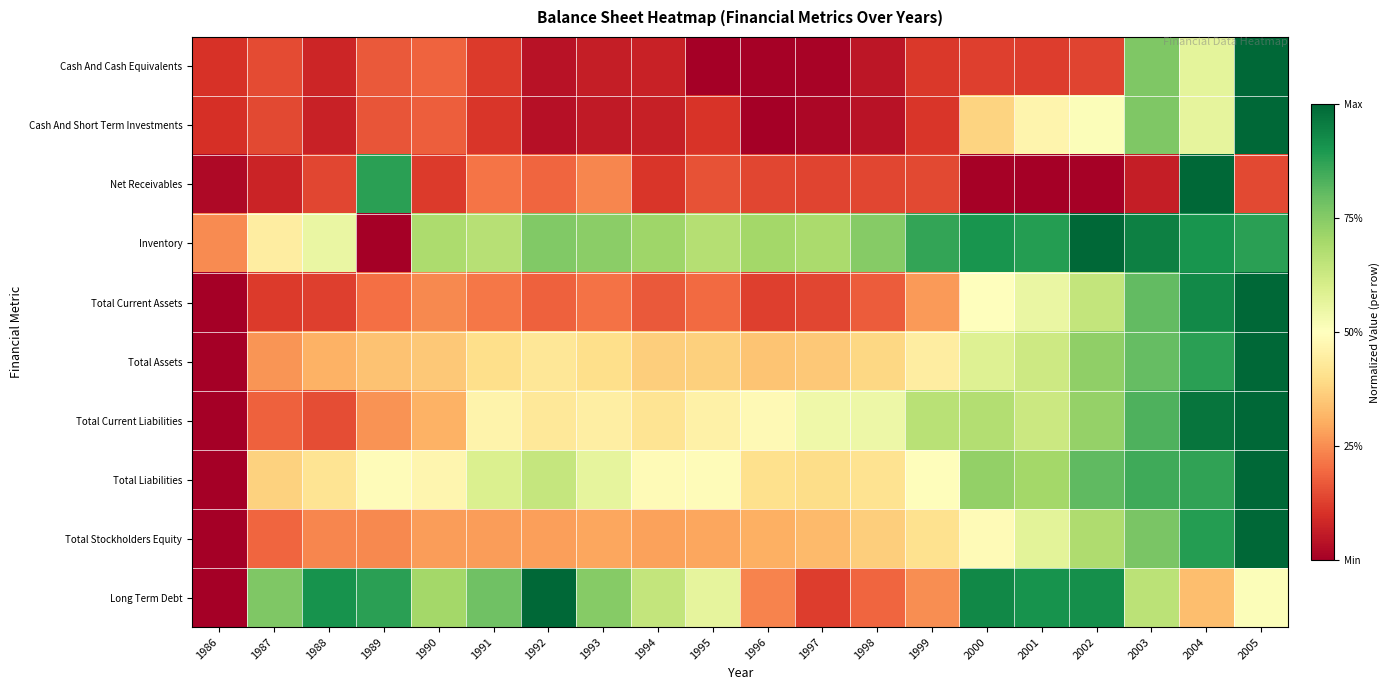

Which series has the largest total across all categories?

Inventory